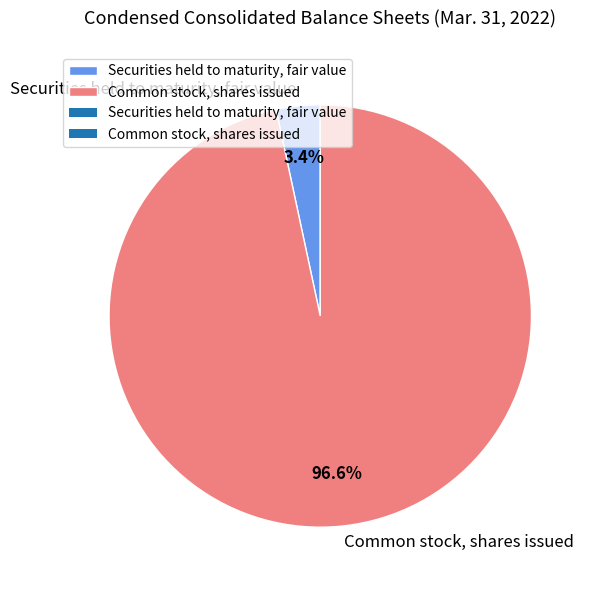

What percentage is the Common stock, shares issued slice, to the nearest percent?

97%